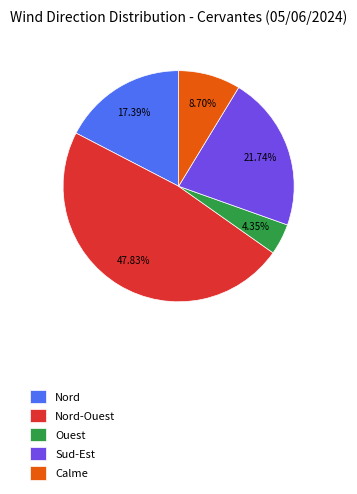

What is the ratio of the value at Calme to the value at Nord?

0.5